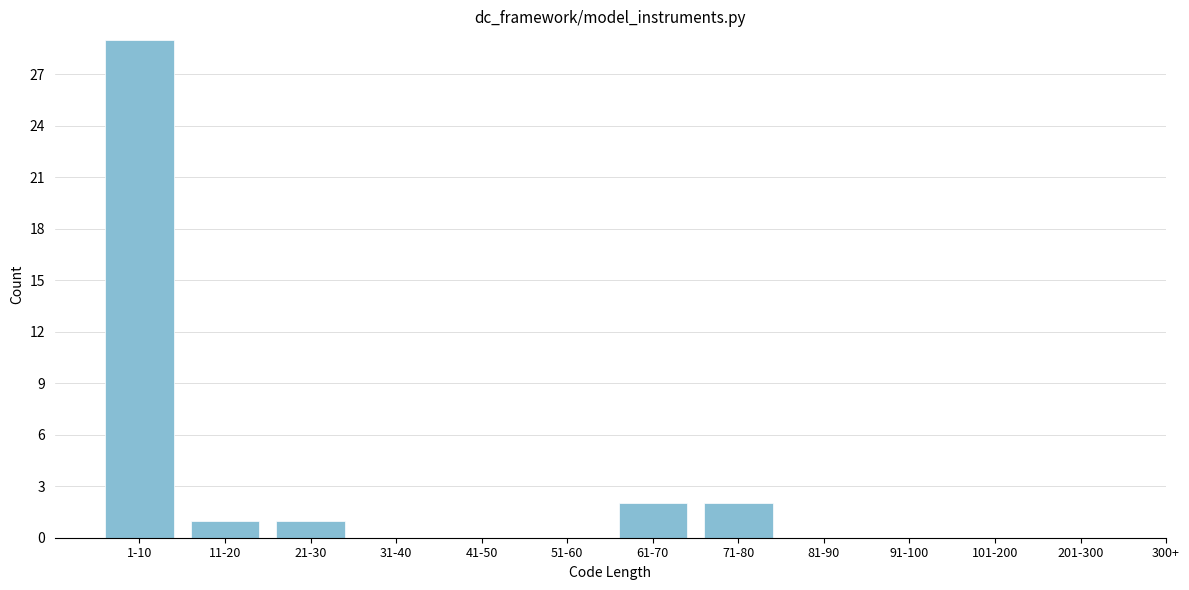

Reading right to left, what are all the values shown in this chart?

201-300=0	101-200=0	91-100=0	81-90=0	71-80=2	61-70=2	51-60=0	41-50=0	31-40=0	21-30=1	11-20=1	1-10=29